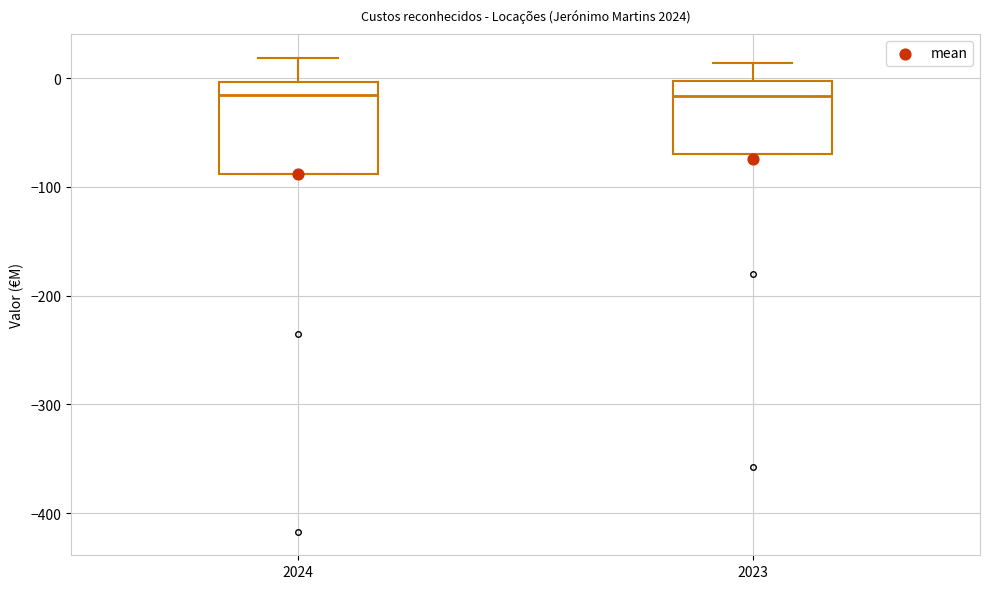

Comparing the boxes themselves (not the whiskers), which one is the tallest?

2024